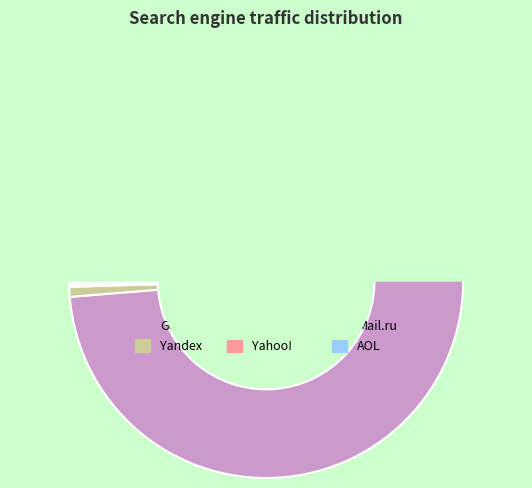

What percentage is the Google slice, to the nearest percent?

99%